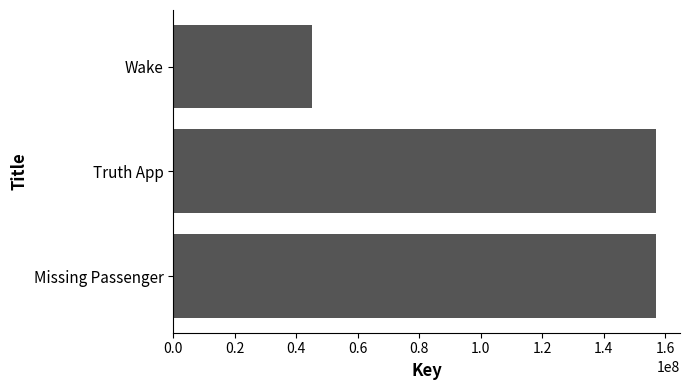

How many distinct data groups are displayed?

1